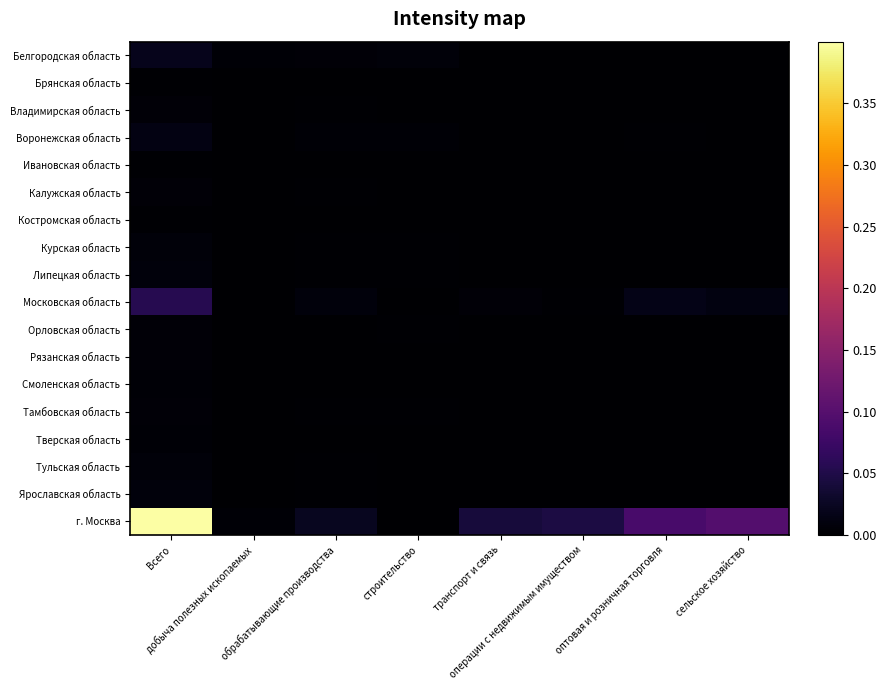

Between операции с недвижимым имуществом and сельское хозяйство, which series saw the biggest shift?

г. Москва